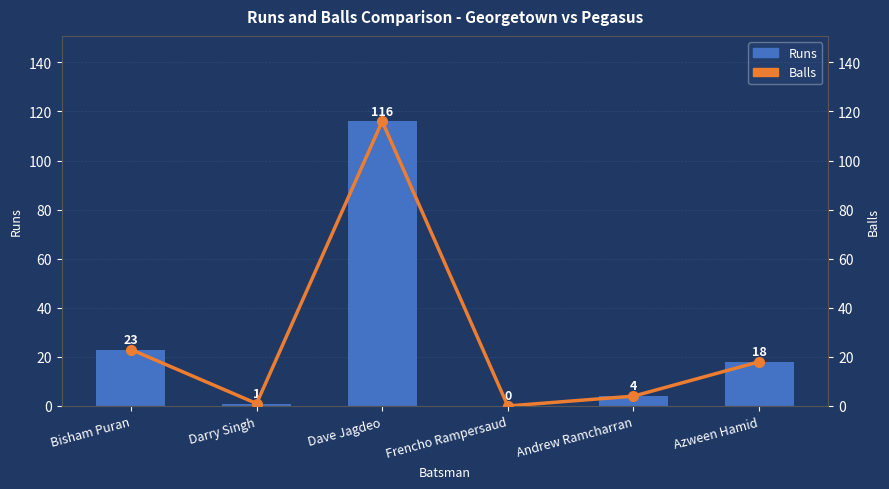

Reading left to right, list all the values displayed in this chart.

Runs: 23	1	116	0	4	18
Balls: 23	1	116	0	4	18